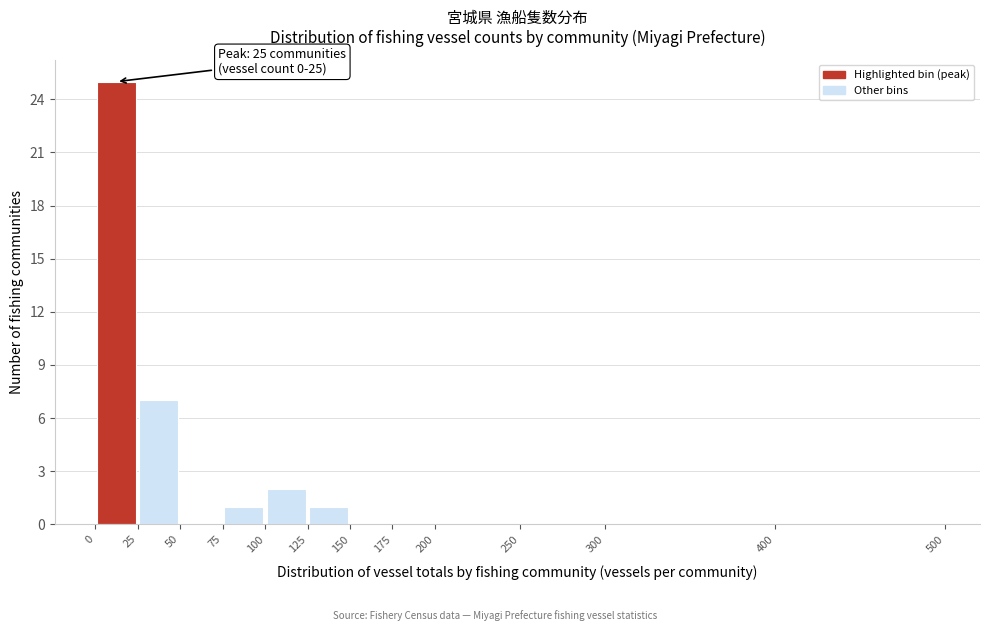

Which range on the x-axis has the tallest bar?

0 to 25